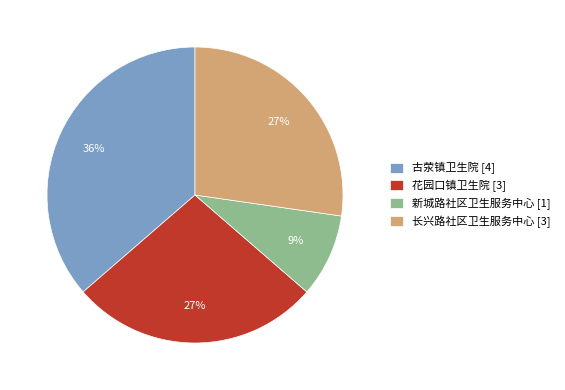

Count the number of slices in the pie.

4